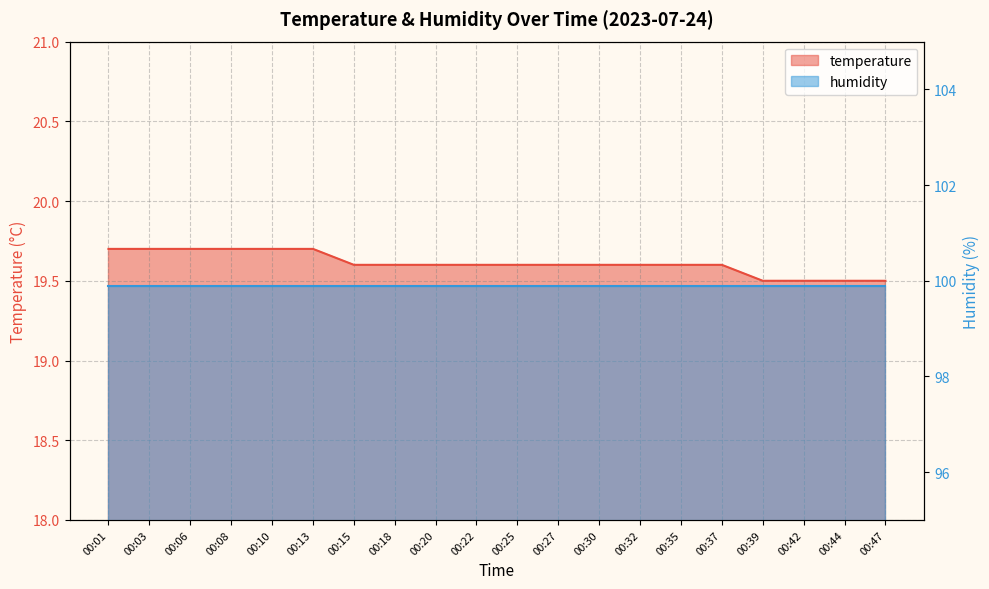

Is it true that the value at 00:18 is 19.6?

True